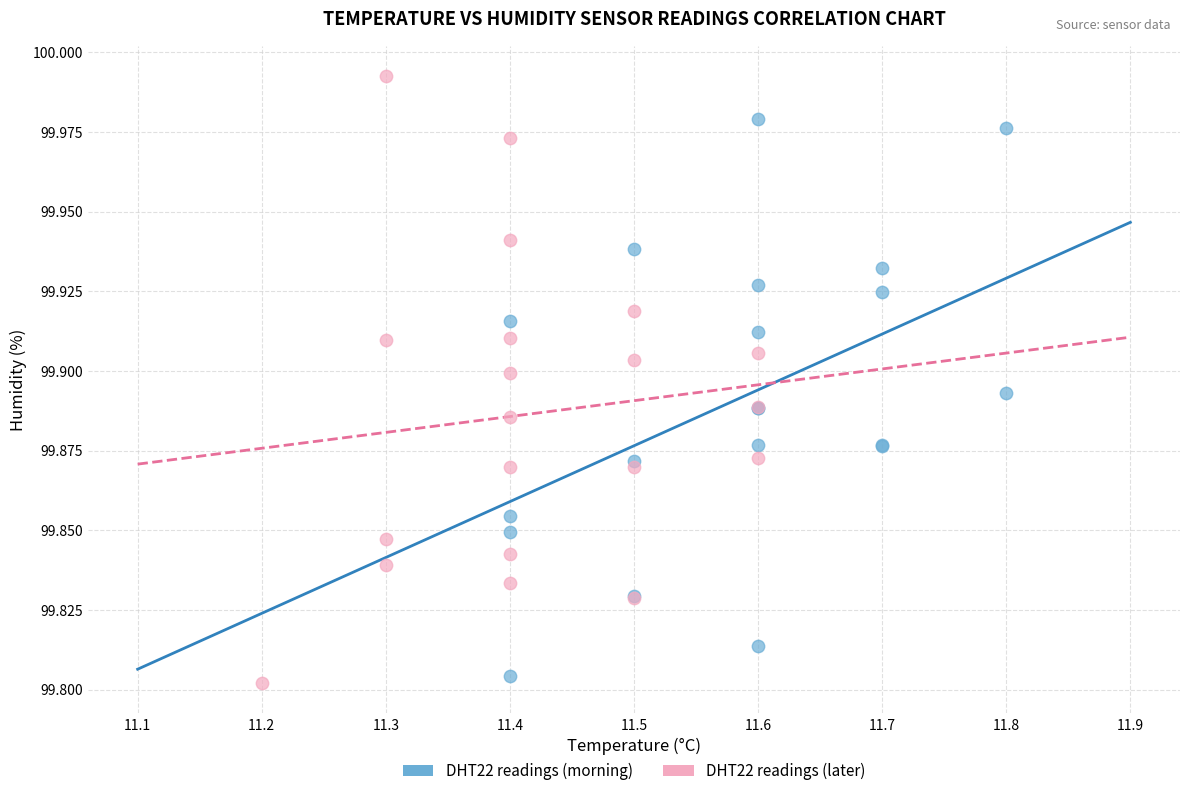

Which series reaches the maximum Y coordinate?

DHT22 readings (later)